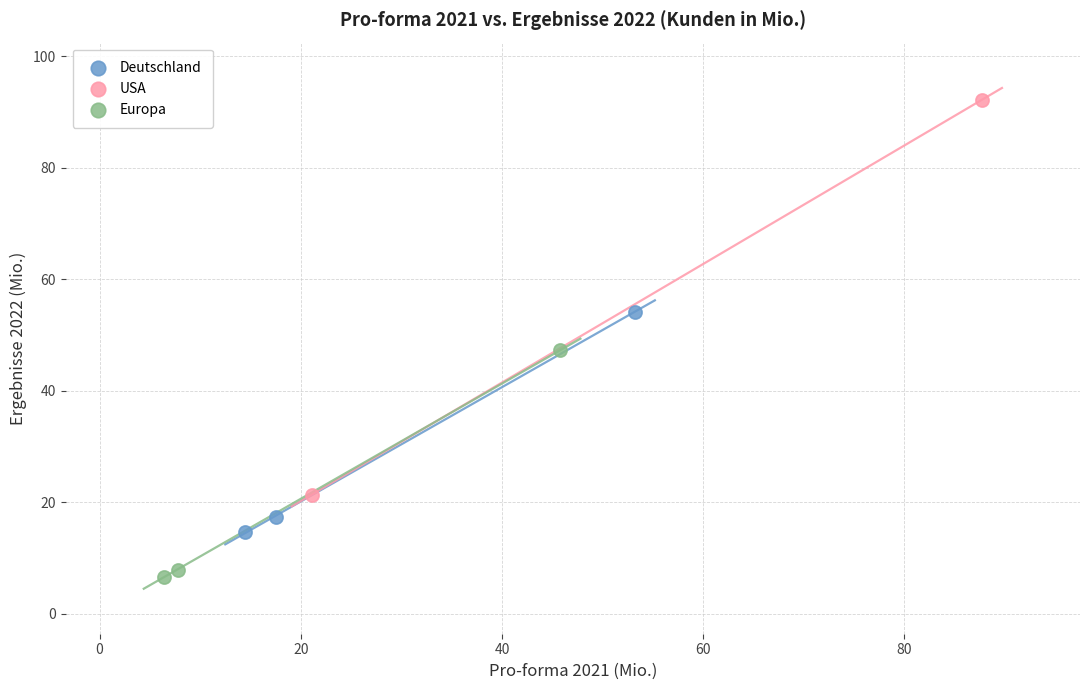

Which series reaches the maximum Y coordinate?

USA